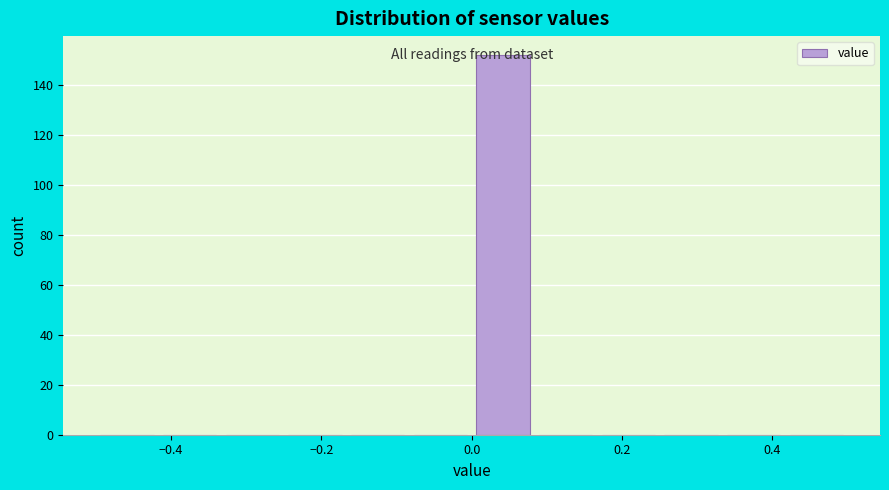

How tall is the bar that spans 0.00 to 0.08 on the x-axis? Neither the bar edges nor the heights are printed on the chart, so give them approximately, as read against the axes.

152